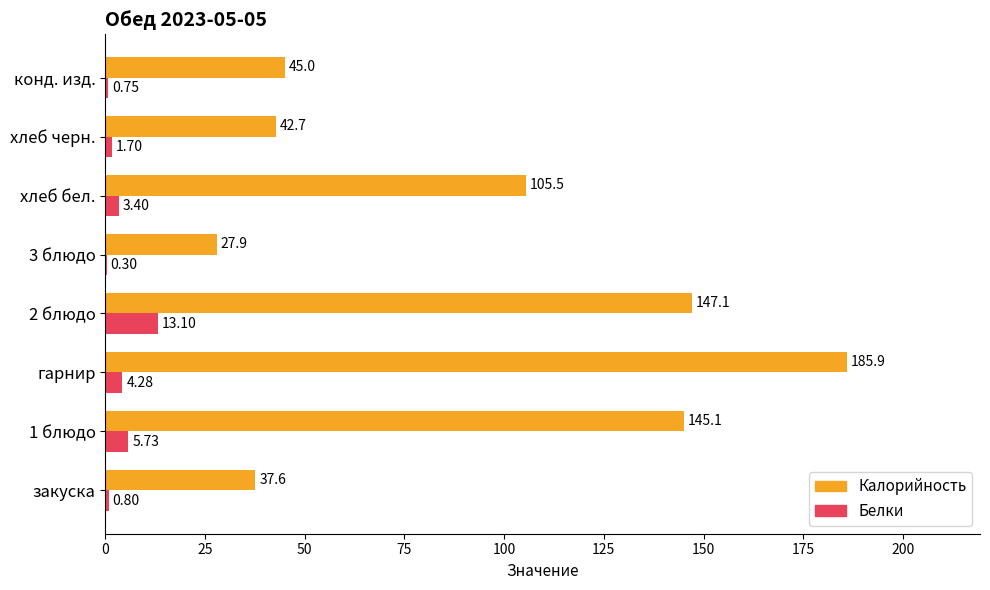

At which category does the chart reach its peak across all series?

гарнир